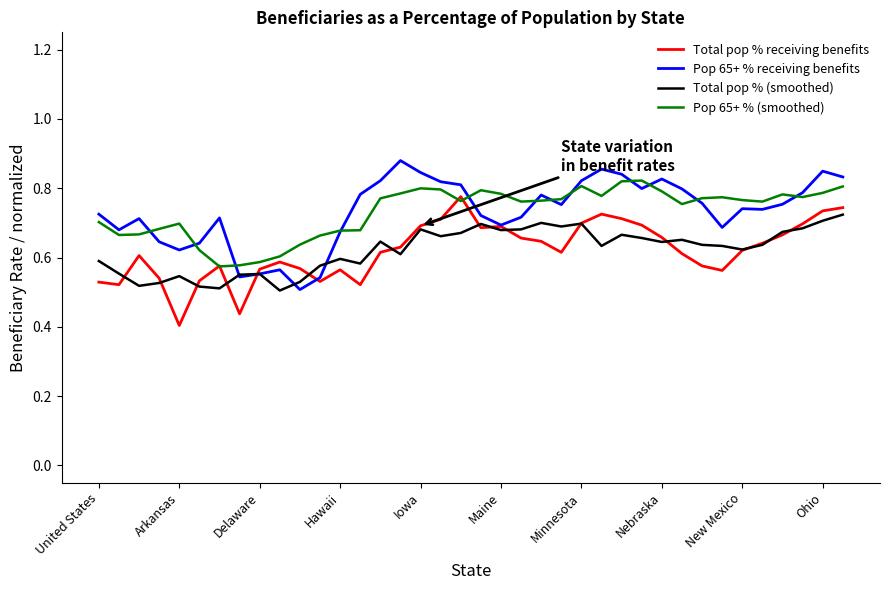

True or false: Pop 65+ % (smoothed) has more than 0 interior local peaks.

True